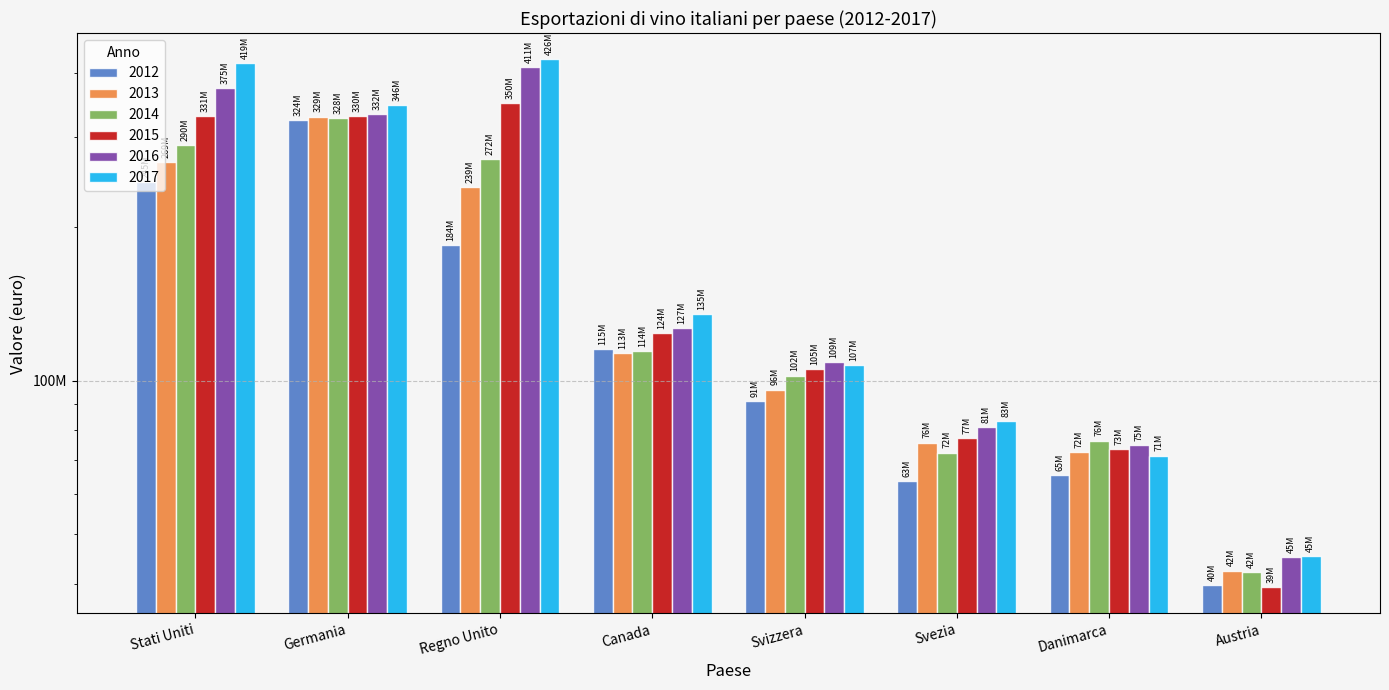

What is the approximate value of 2013 at Austria?

42461467